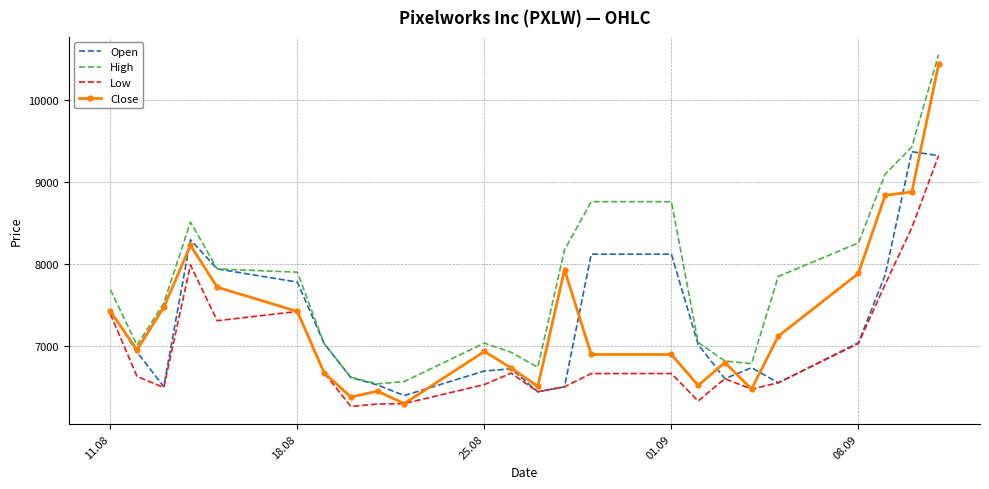

Which series has the largest total across all categories?

High